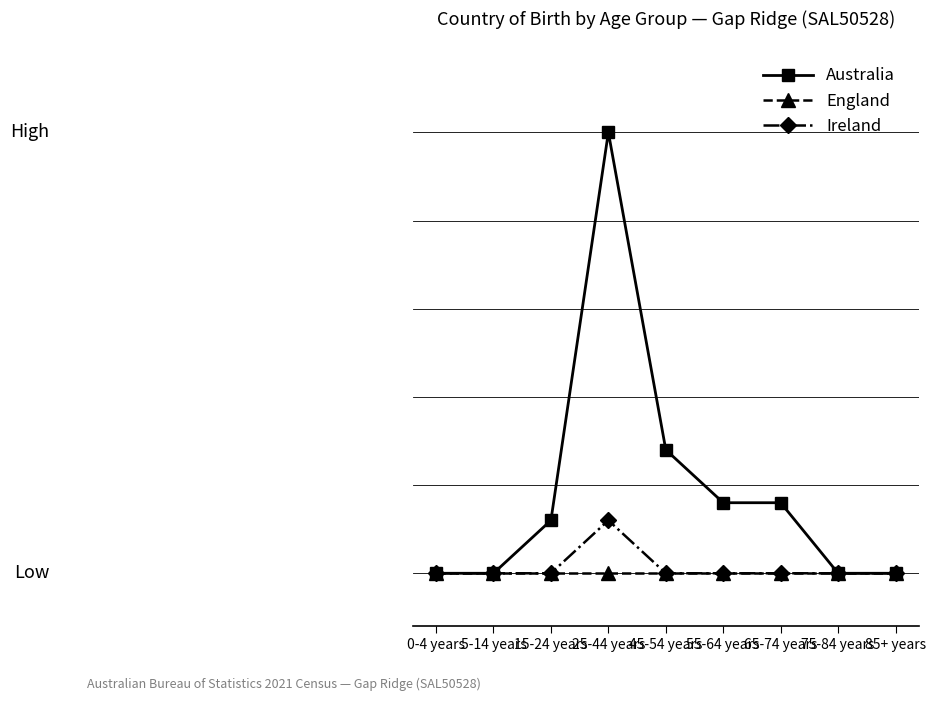

What are all the series names shown in the legend?

Australia, England, Ireland